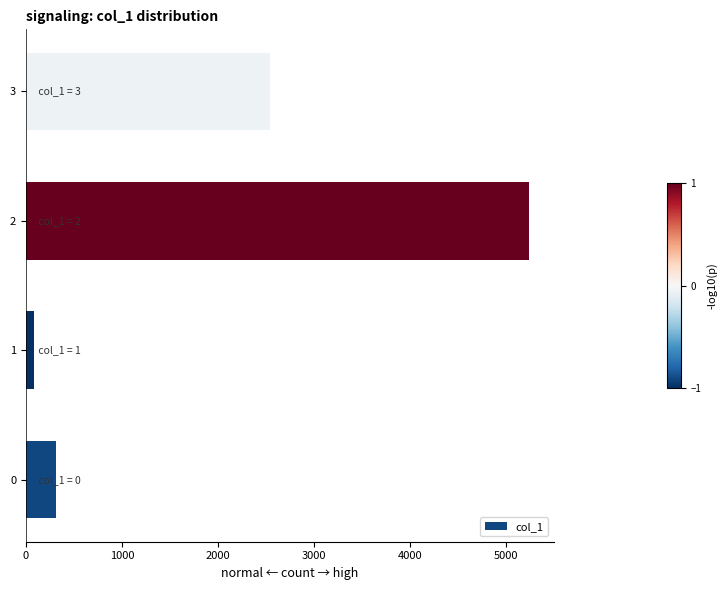

What is the smallest value displayed?

87